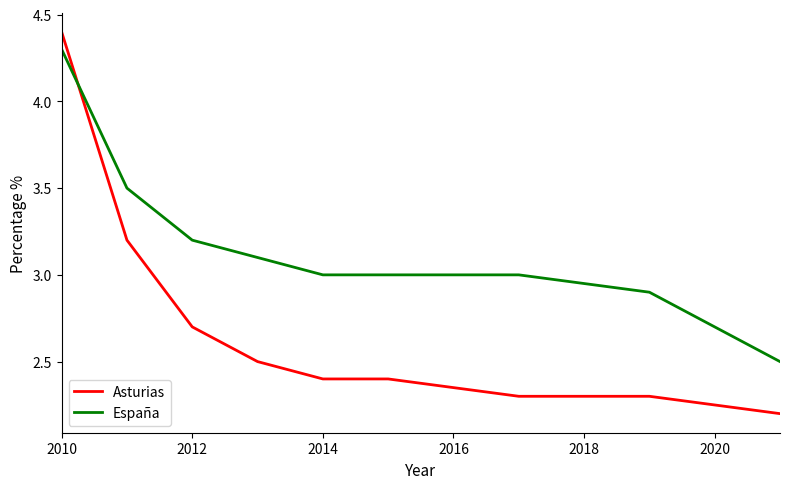

Rank the series by their average value, from lowest to highest.

Asturias, España